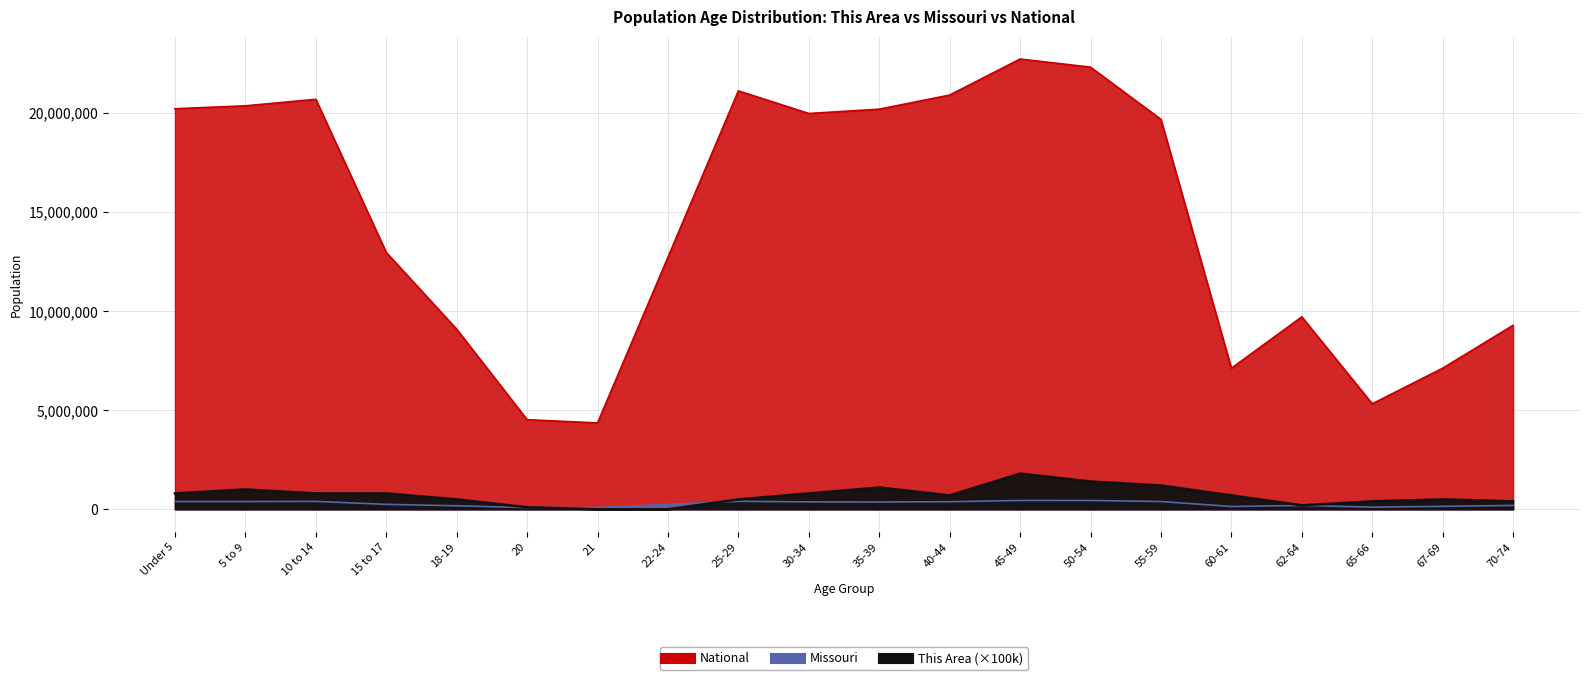

Which series has the largest total across all categories?

National